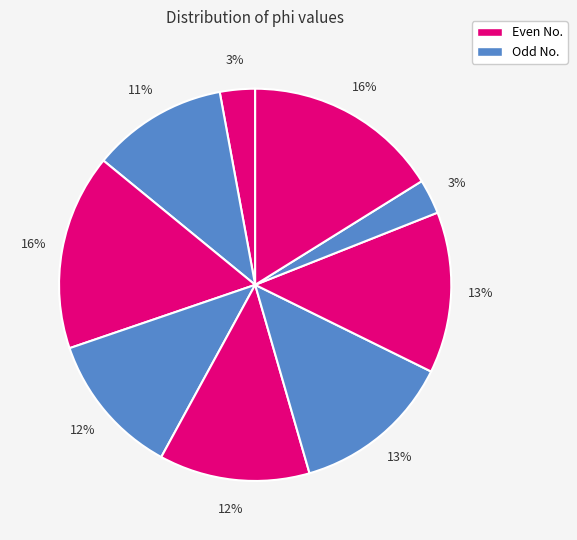

How many slices are in this pie chart?

9